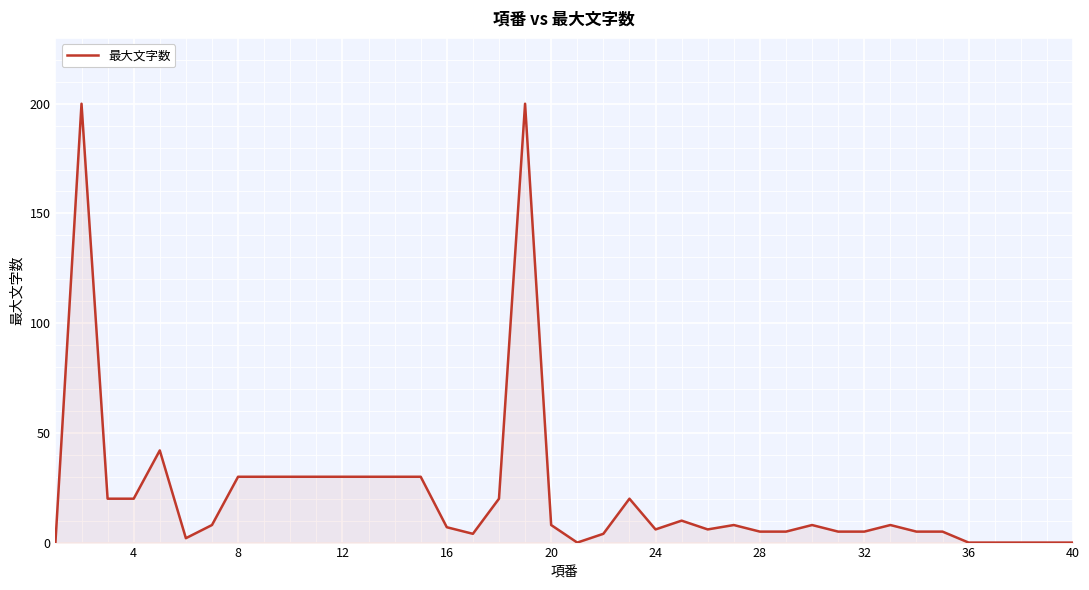

What is the difference between the maximum and minimum values?

200